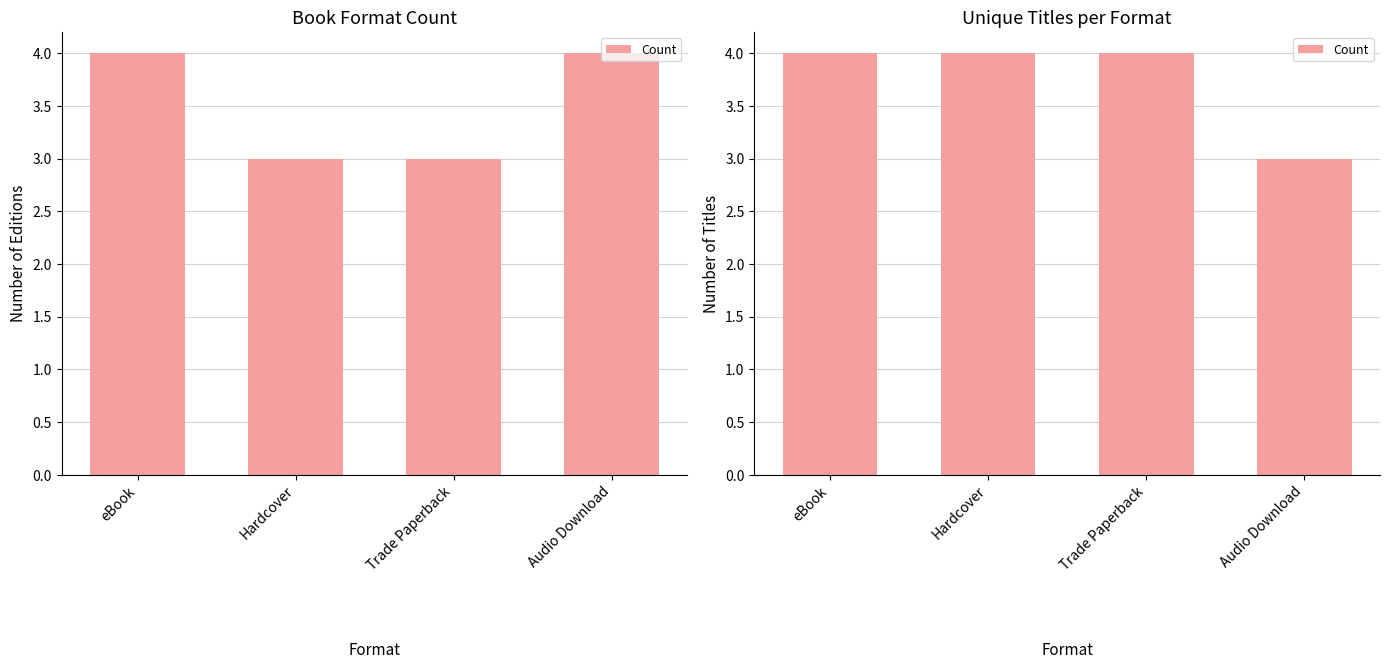

Are the bars grouped side by side (vs. stacked)?

No